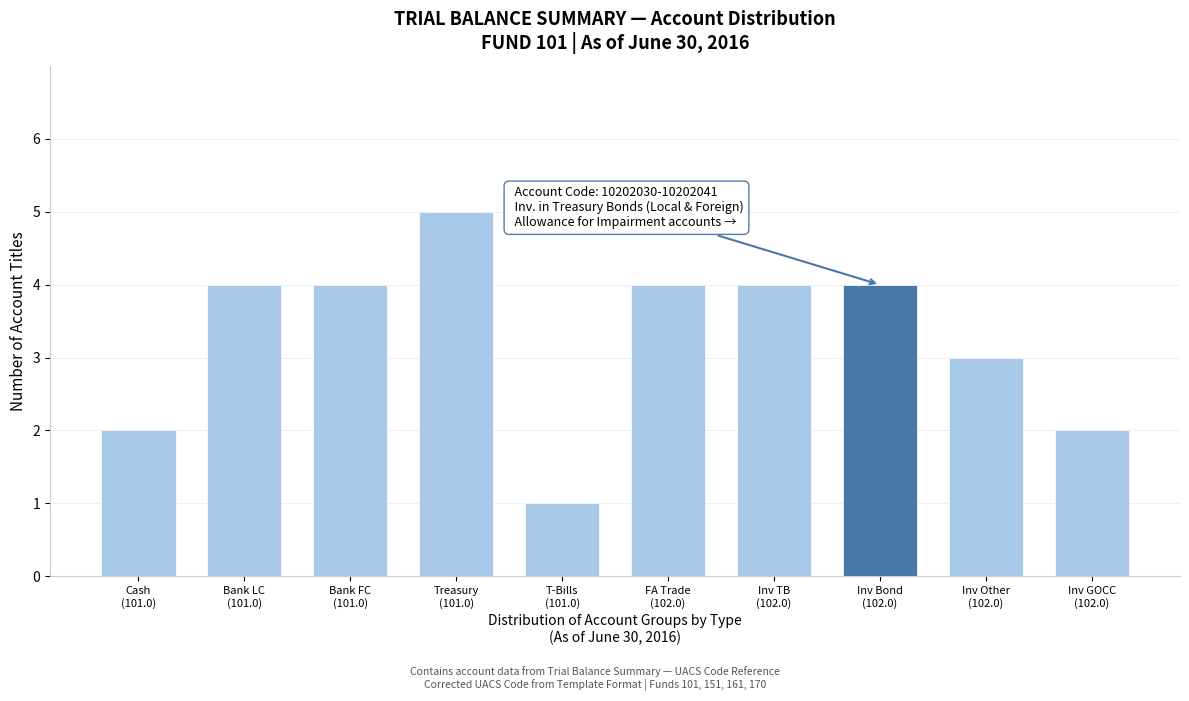

Reading right to left, what are all the values shown in this chart?

2	3	4	4	4	1	5	4	4	2